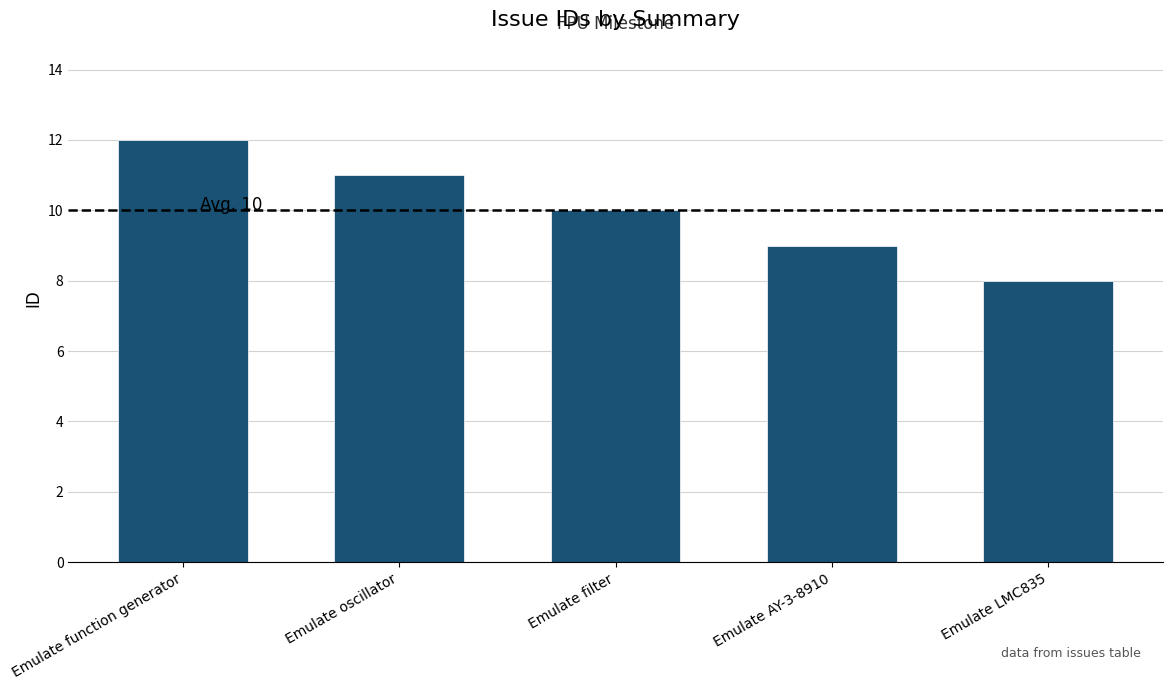

Rank the categories by value from lowest to highest.

Emulate LMC835, Emulate AY-3-8910, Emulate filter, Emulate oscillator, Emulate function generator